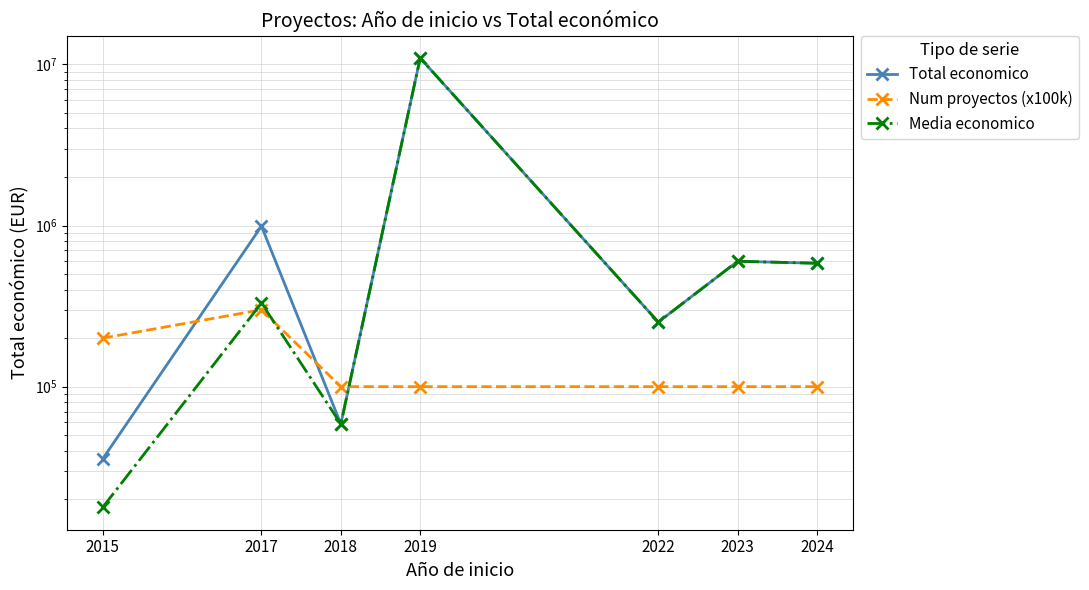

The value of Num proyectos (x100k) at 2015 is 200000.0. True or false?

True